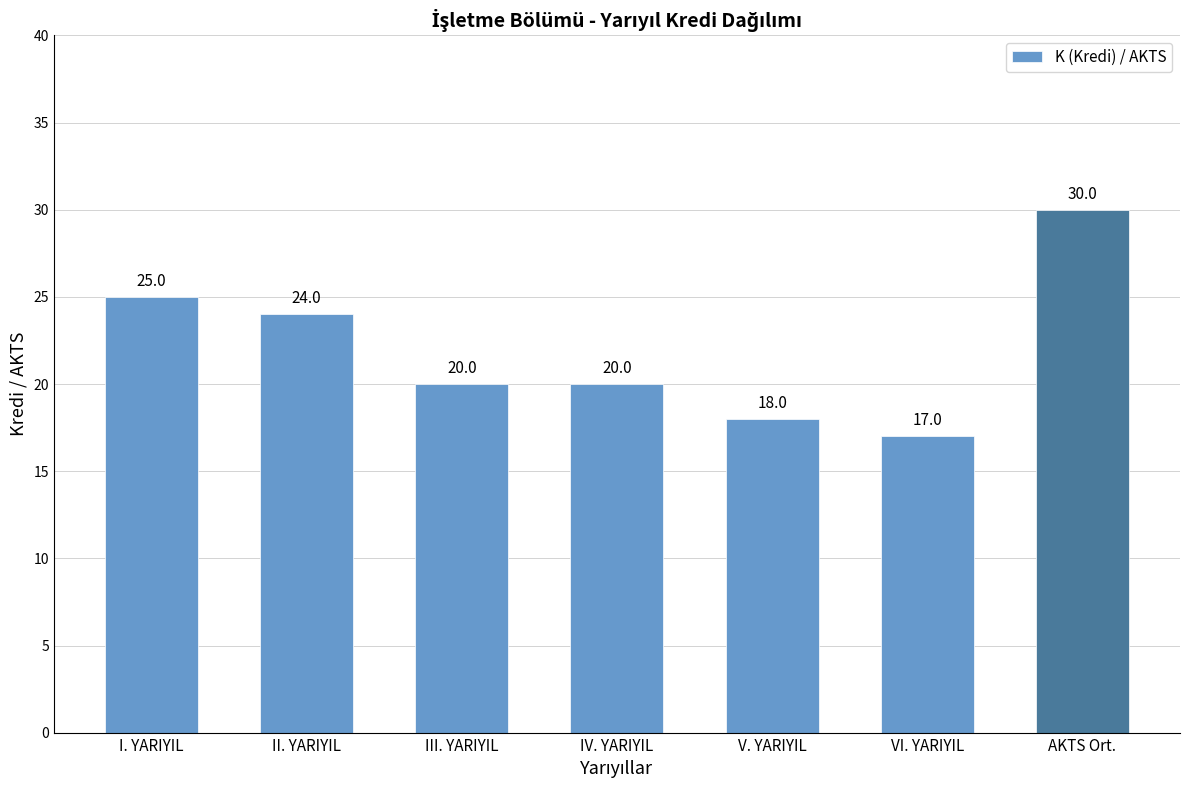

Where is the data nearest to the value 23?

II. YARIYIL